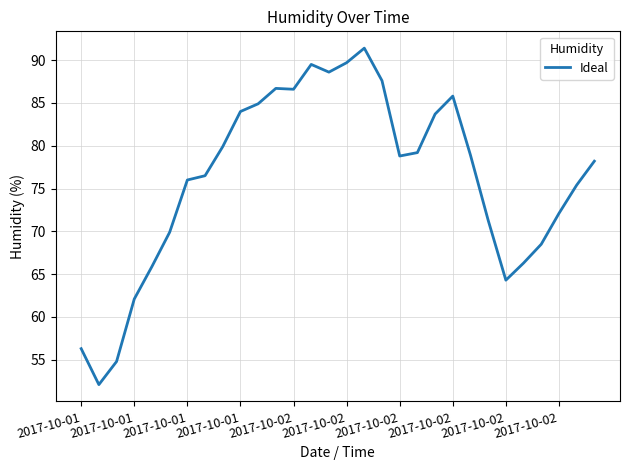

True or false: there are more than 1 points higher than both neighbors.

True